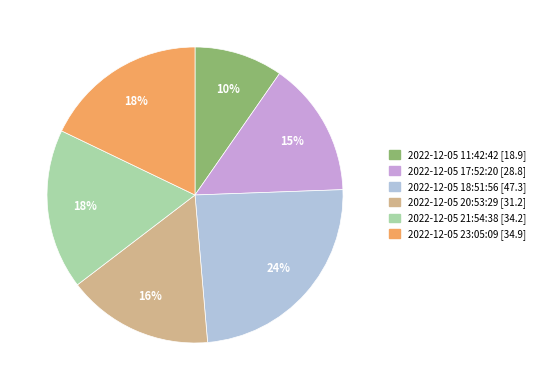

Count the number of slices in the pie.

6